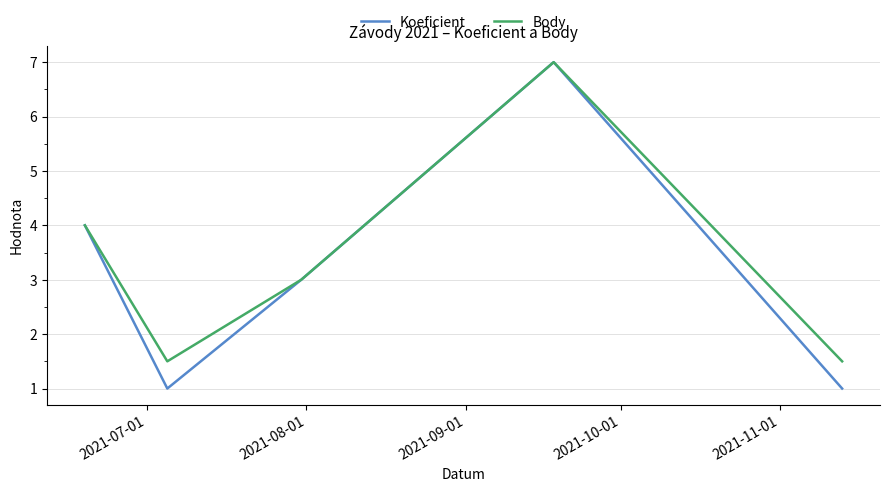

Which series has the largest range (max minus min)?

Koeficient